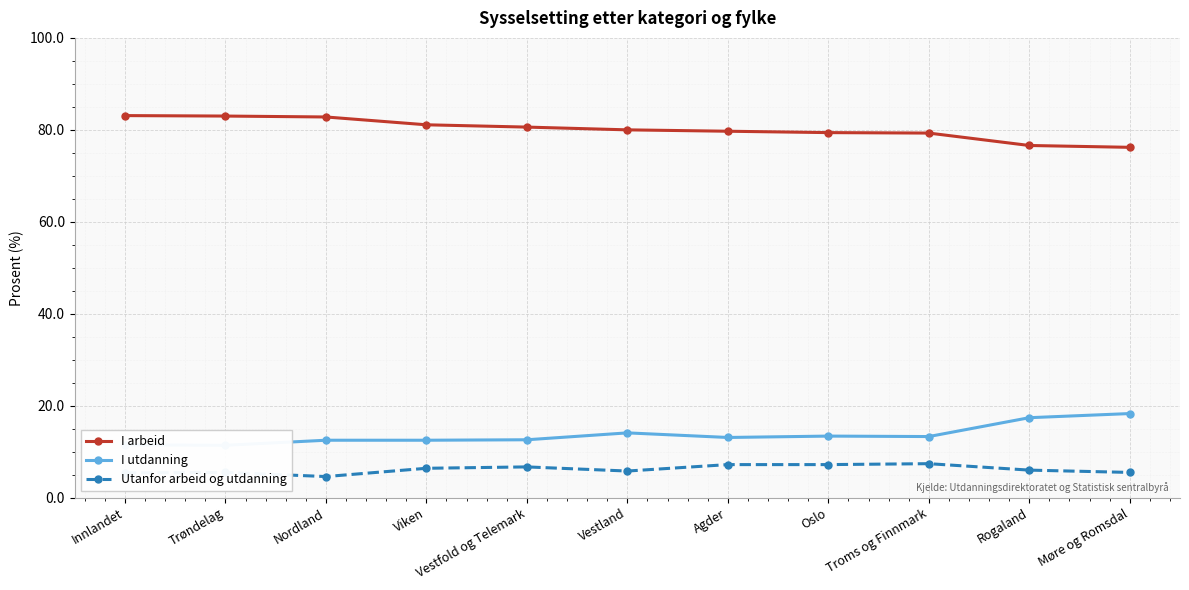

What is the label of the 4th point from the left?

Viken